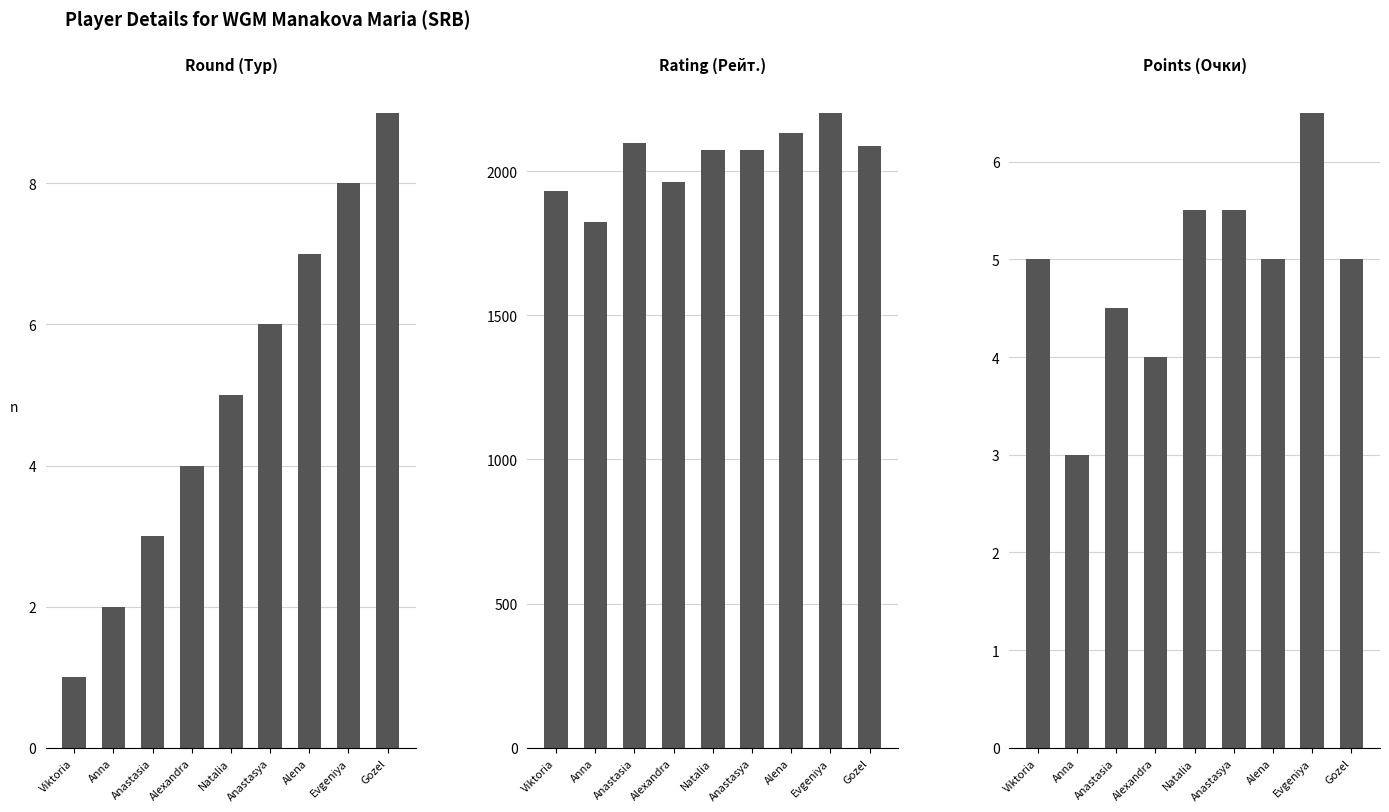

What is the value of the Rating (Рейт.) bar at the 4th from the left?

1962.0